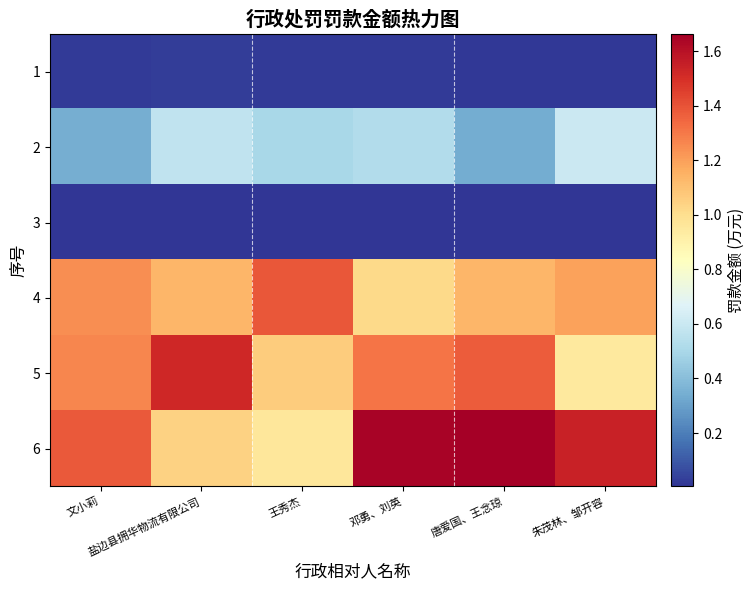

How many data points does each series have?

6